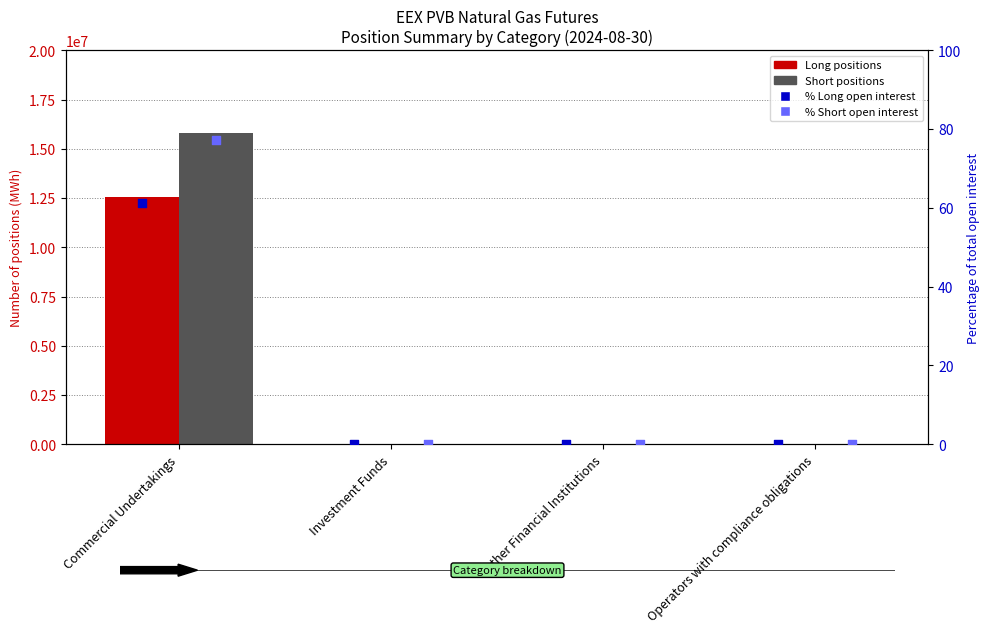

At which category is the sum across all series the highest?

Commercial Undertakings